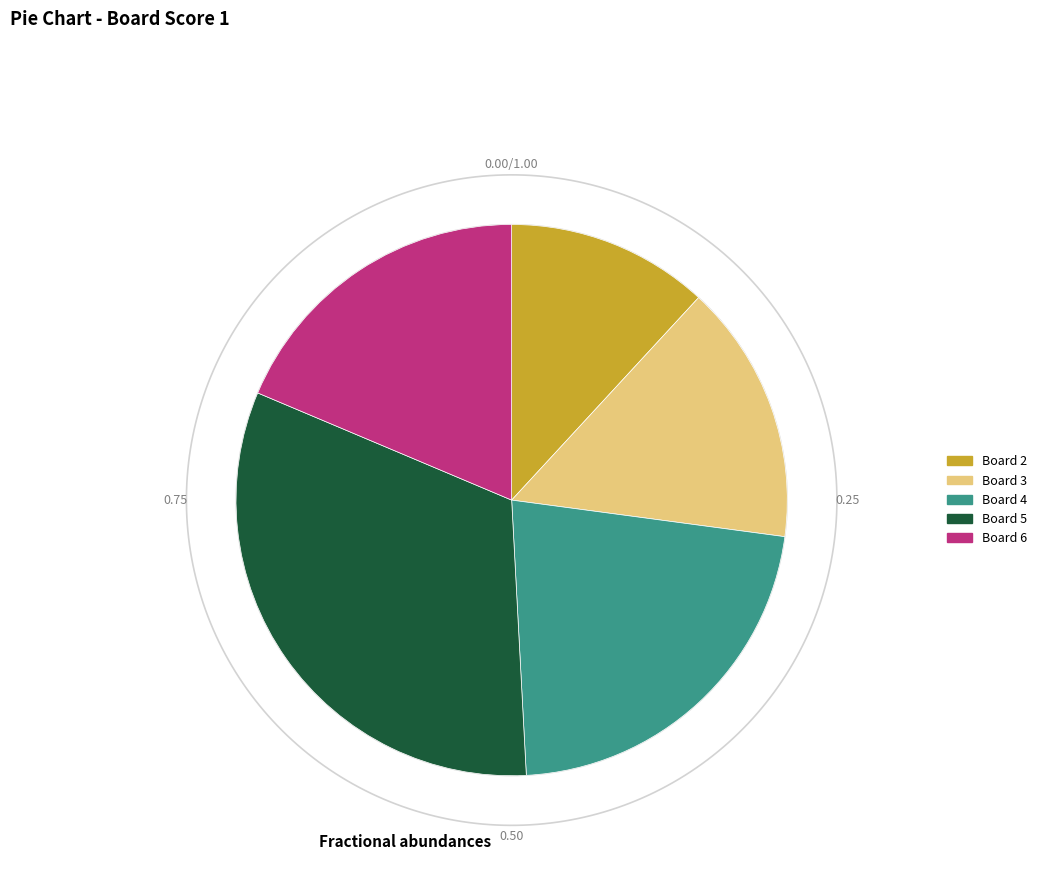

Does Board 6 account for over 50% of the chart?

No